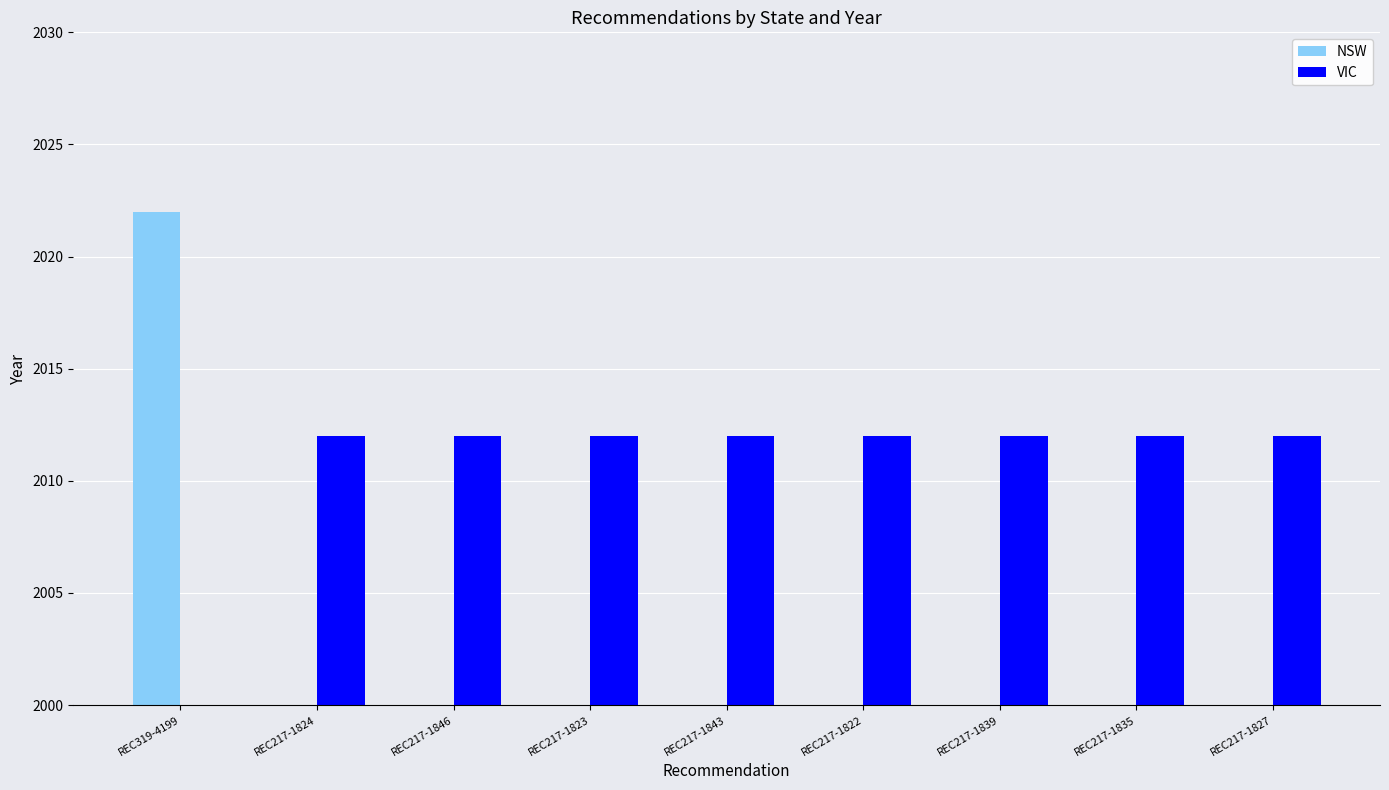

At which label is VIC closest to 1006?

REC319-4199